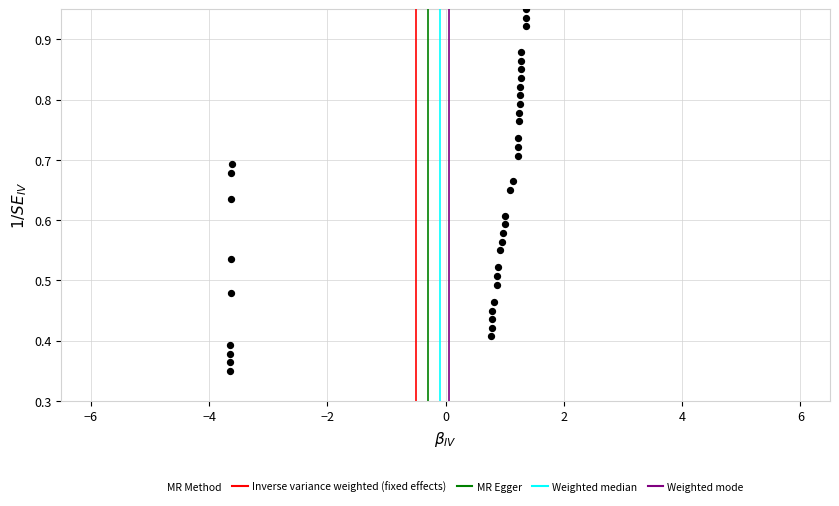

What is the range of X values (max minus min)?

5.0